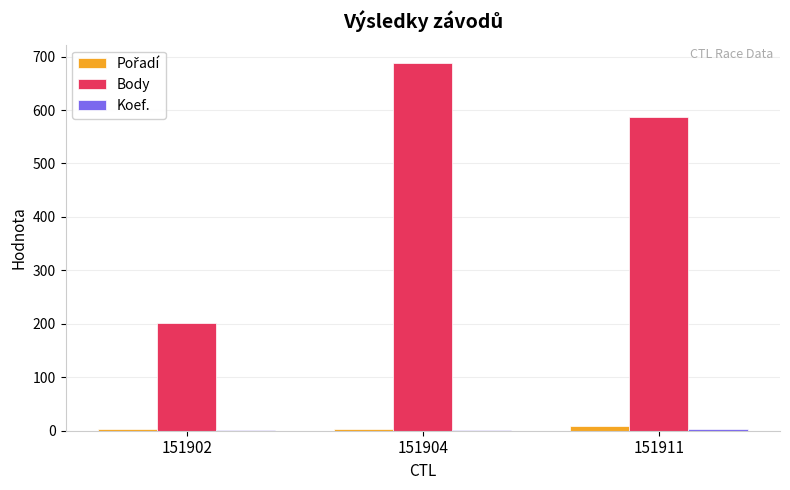

The value of Body at 151904 is 1214. True or false?

False